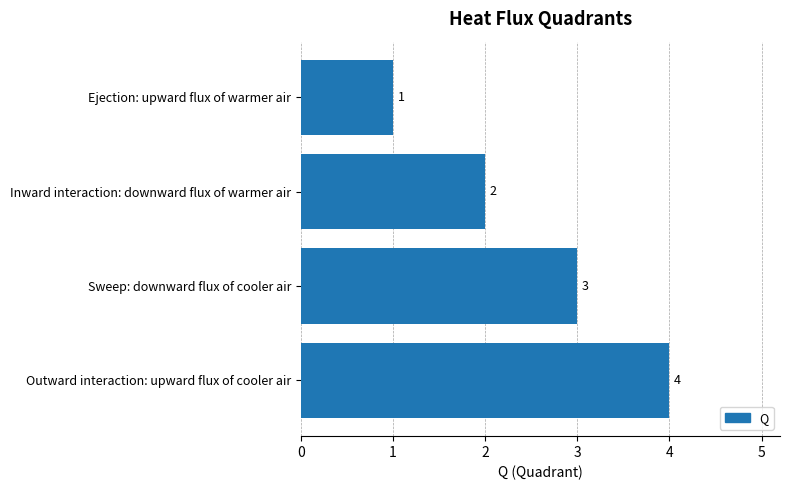

Is it true that the value at Sweep: downward flux of cooler air is 2?

False